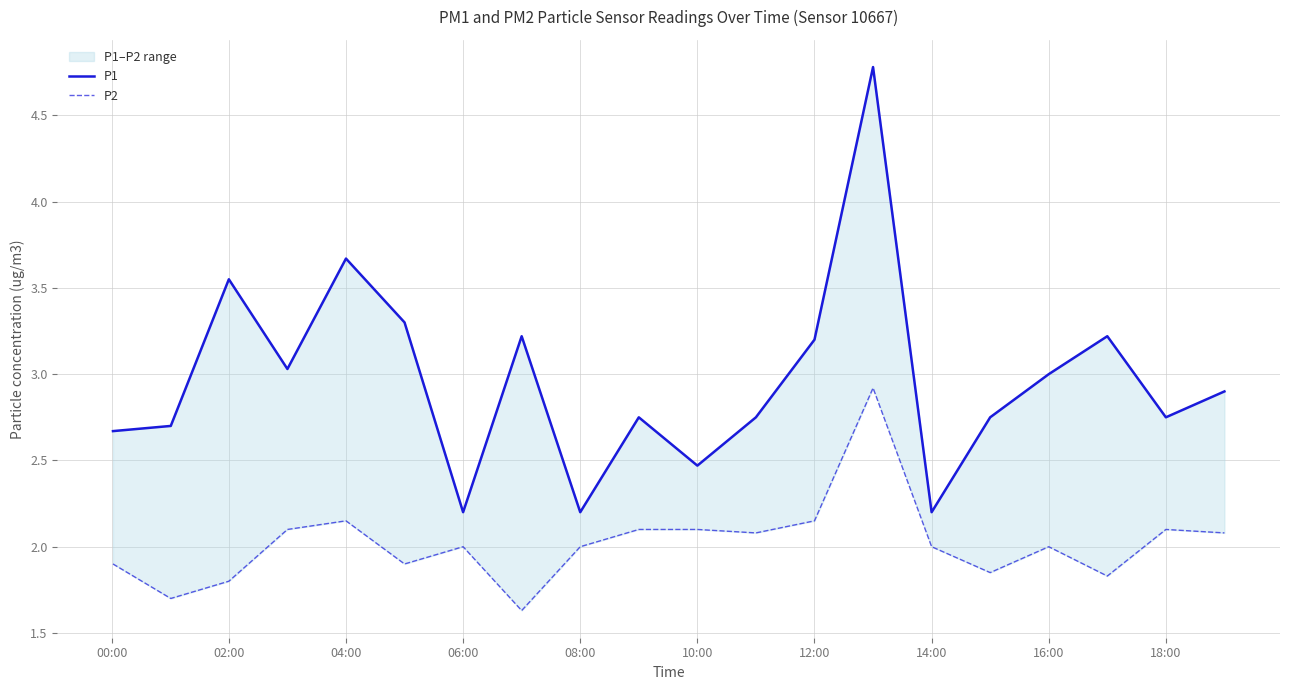

What is the sum of all P1 values?

59.3